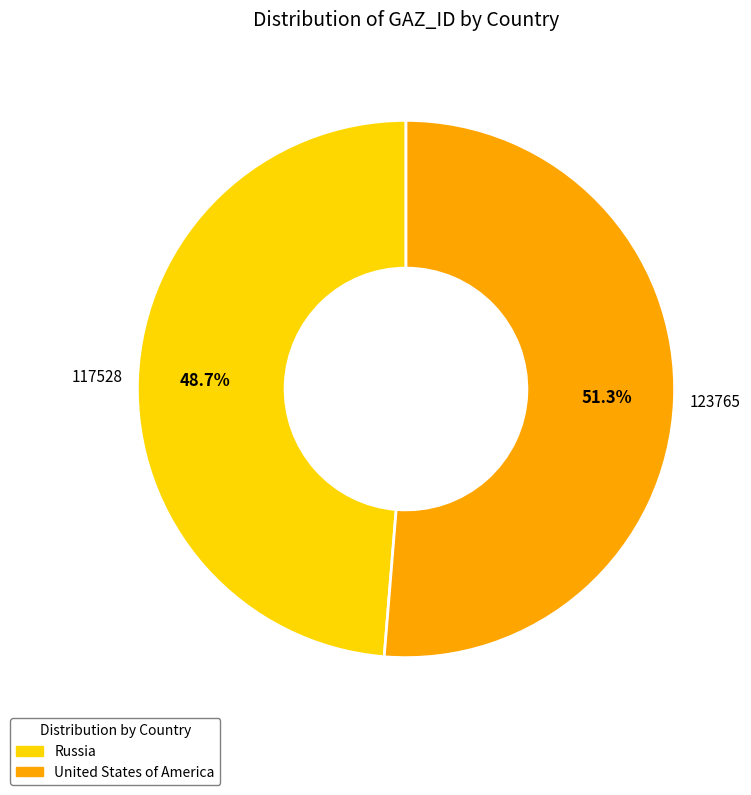

What percentage is the United States of America slice, to the nearest percent?

51%